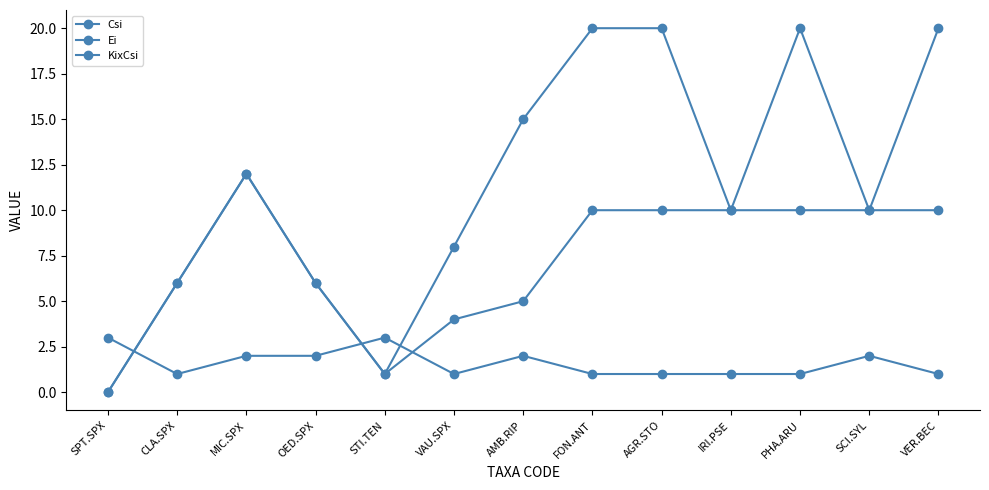

How many values in Csi are above zero?

12